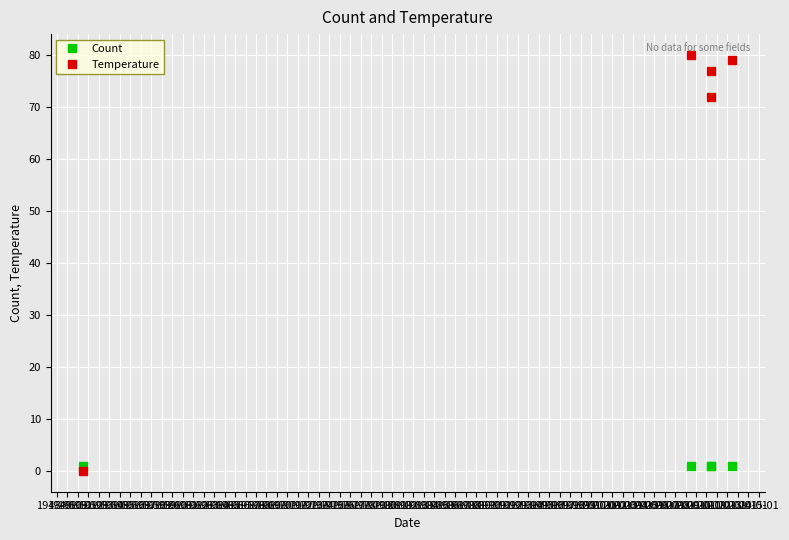

What is the maximum value shown in the chart?

80